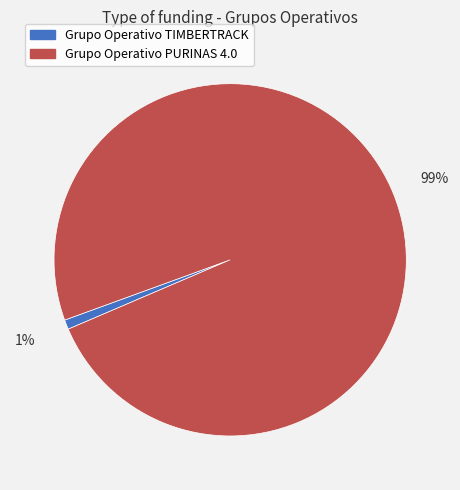

What is the majority slice?

Grupo Operativo PURINAS 4.0